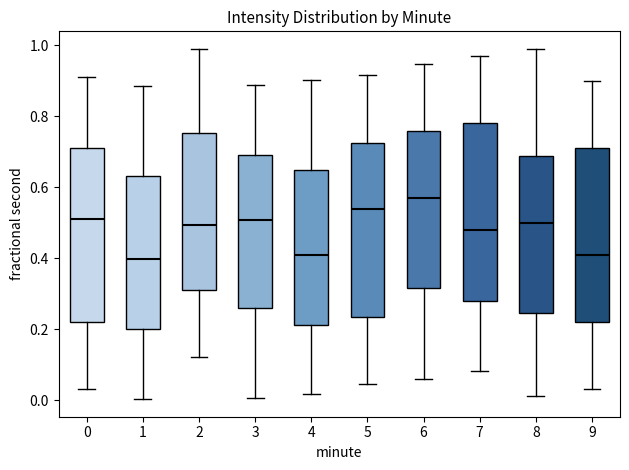

Reading left to right, read every box against the y-axis: the position of its median line, the range the box covers, and the ends of its whiskers. The values are not printed on the chart, so give them approximately, as read against the axis.

0: median 0.52, box 0.22 to 0.72, whiskers 0.04 to 0.92
1: median 0.40, box 0.20 to 0.64, whiskers 0.00 to 0.88
2: median 0.50, box 0.32 to 0.76, whiskers 0.12 to 0.98
3: median 0.50, box 0.26 to 0.70, whiskers 0.00 to 0.88
4: median 0.40, box 0.22 to 0.64, whiskers 0.02 to 0.90
5: median 0.54, box 0.24 to 0.72, whiskers 0.04 to 0.92
6: median 0.58, box 0.32 to 0.76, whiskers 0.06 to 0.94
7: median 0.48, box 0.28 to 0.78, whiskers 0.08 to 0.96
8: median 0.50, box 0.24 to 0.68, whiskers 0.02 to 0.98
9: median 0.40, box 0.22 to 0.70, whiskers 0.04 to 0.90